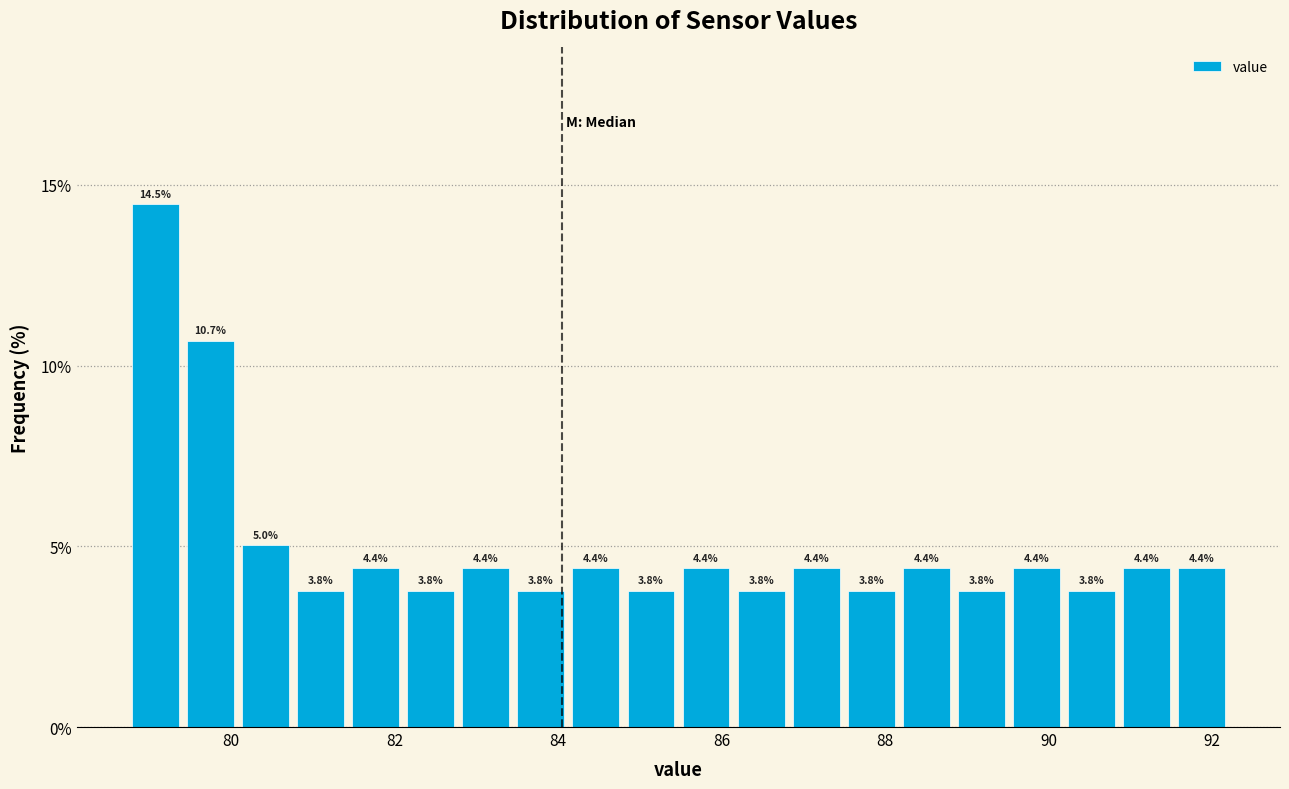

Read against the x-axis, roughly where is the centre of the tallest bar?

79.0